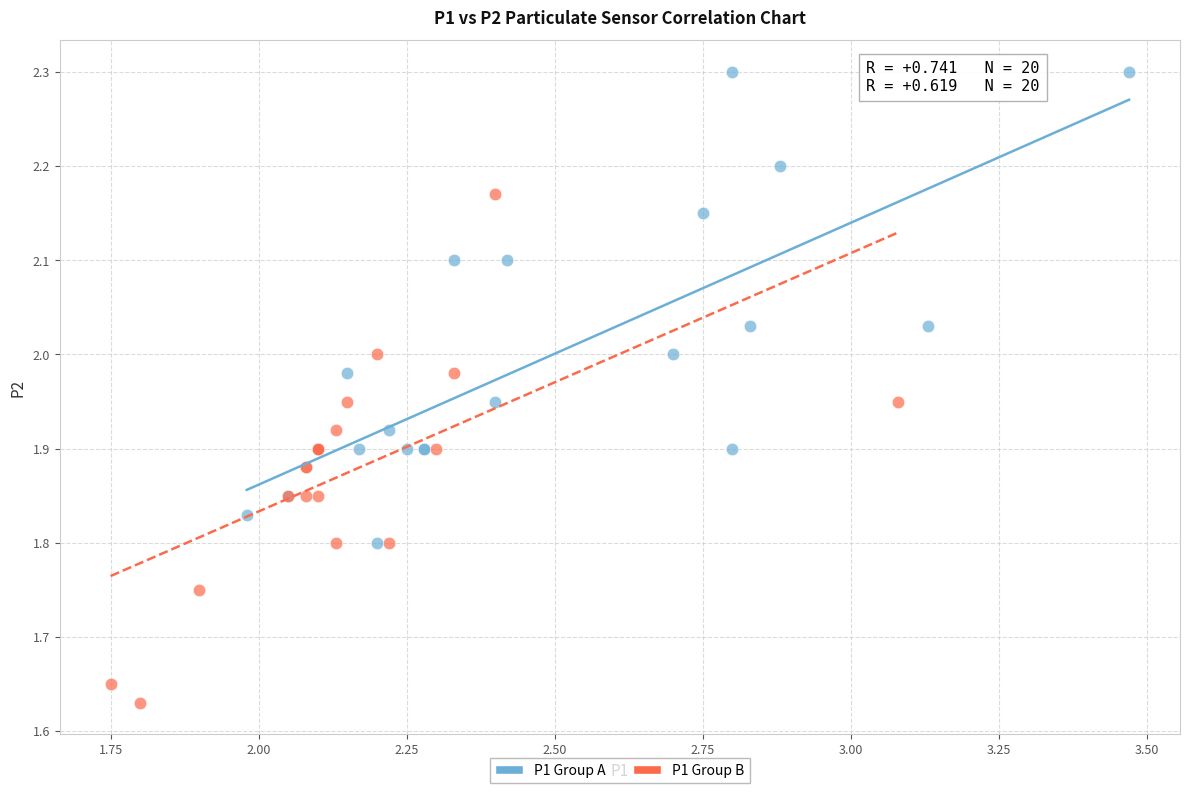

Which series reaches the minimum Y coordinate?

P1 Group B